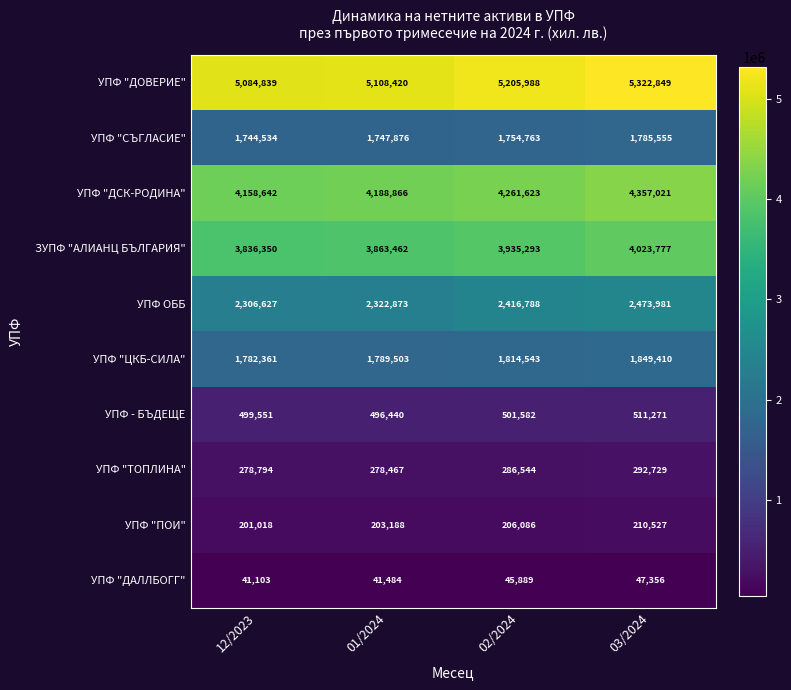

What is the sum of the УПФ "ДОВЕРИЕ" values at 01/2024 and 02/2024?

10314408